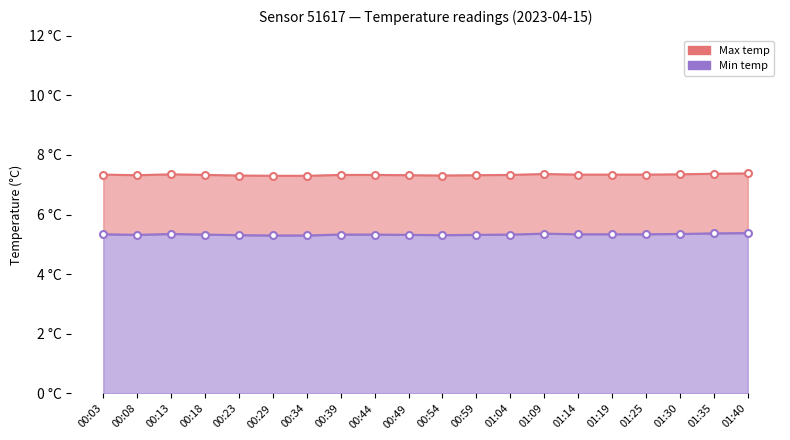

At which category is the sum across all series the highest?

01:40